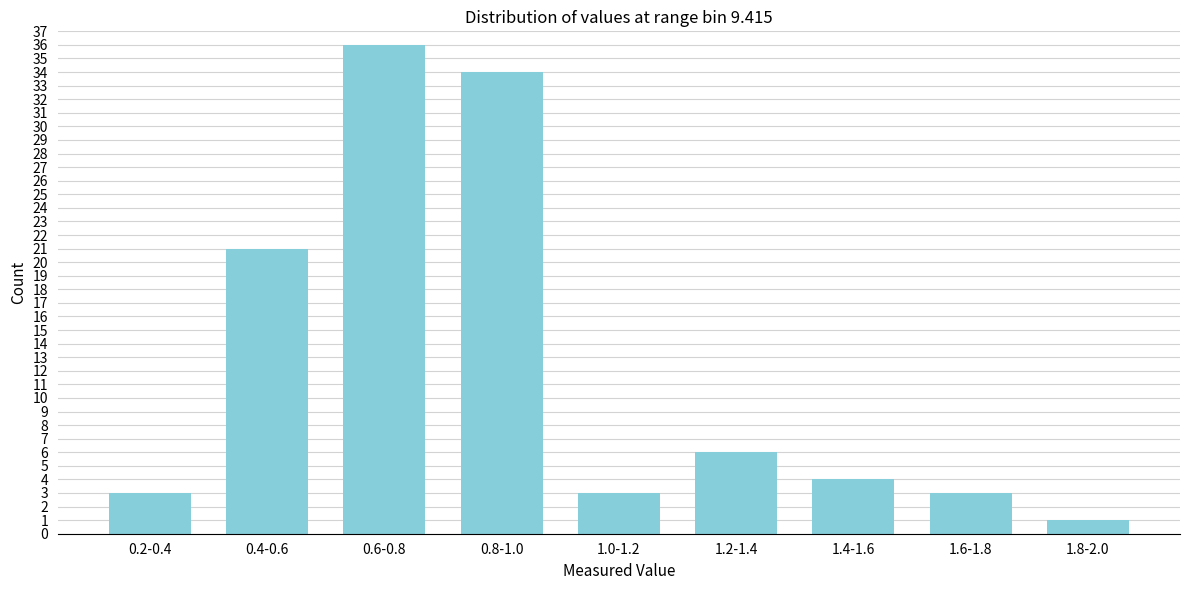

Reading right to left, transcribe all the data shown in this chart.

1	3	4	6	3	34	36	21	3